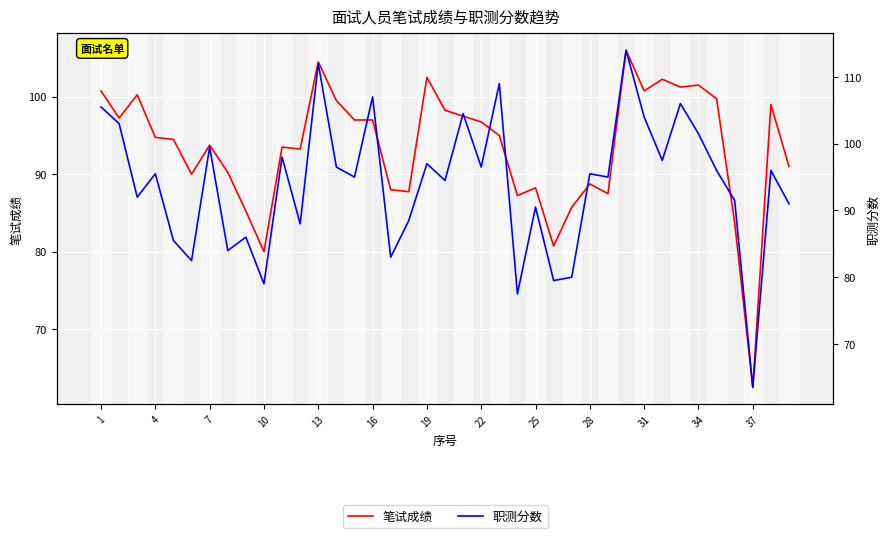

What is the sum of all 笔试成绩 values?

3643.2